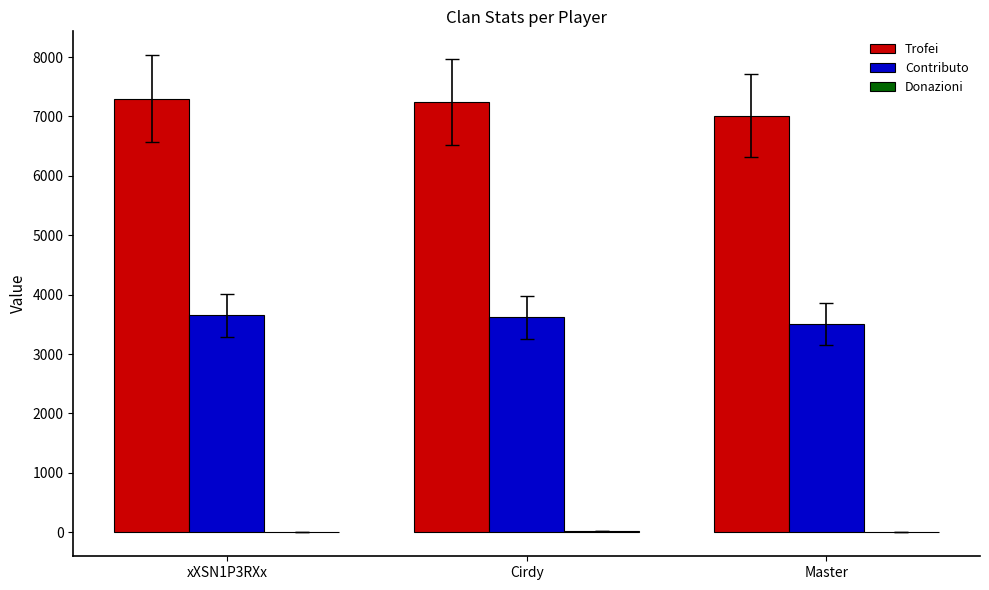

Does the chart contain stacked bars?

No